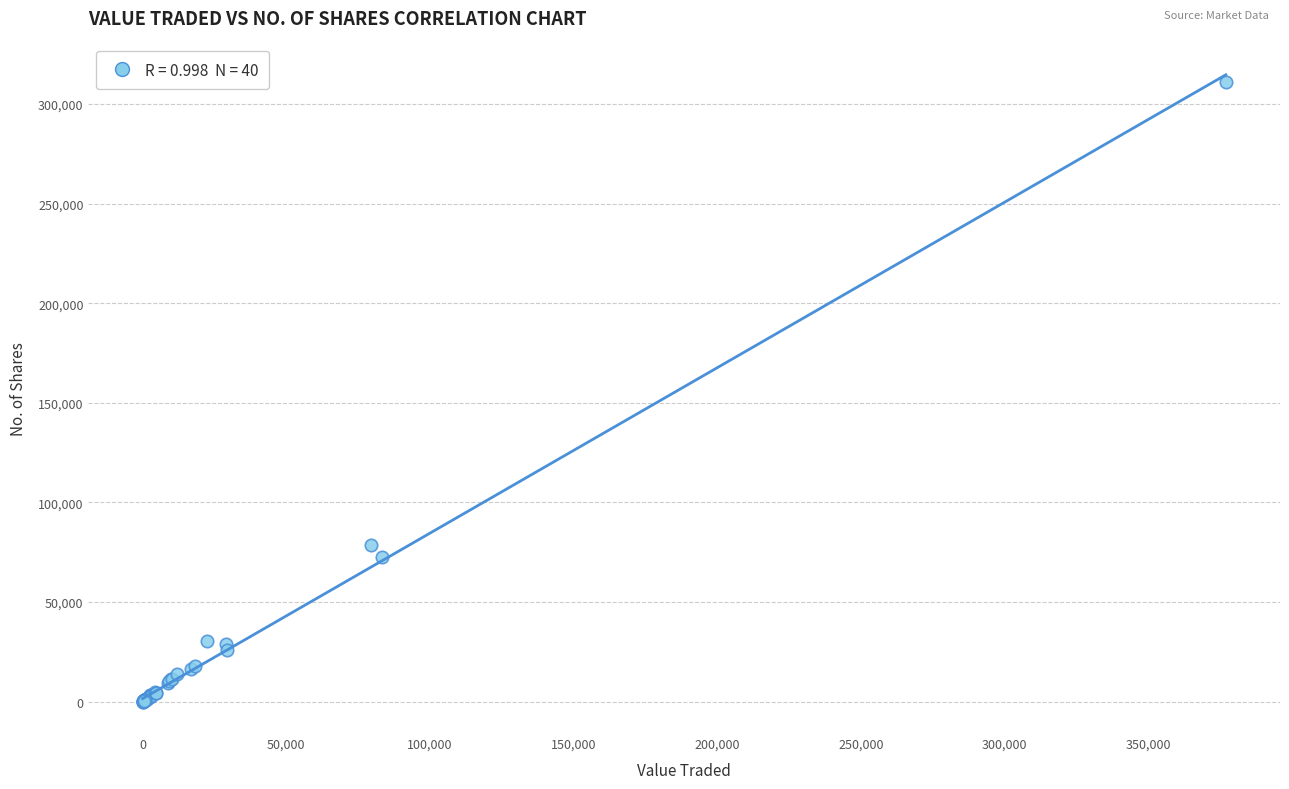

What Y value in the scatter plot is closest to 155397?

78833